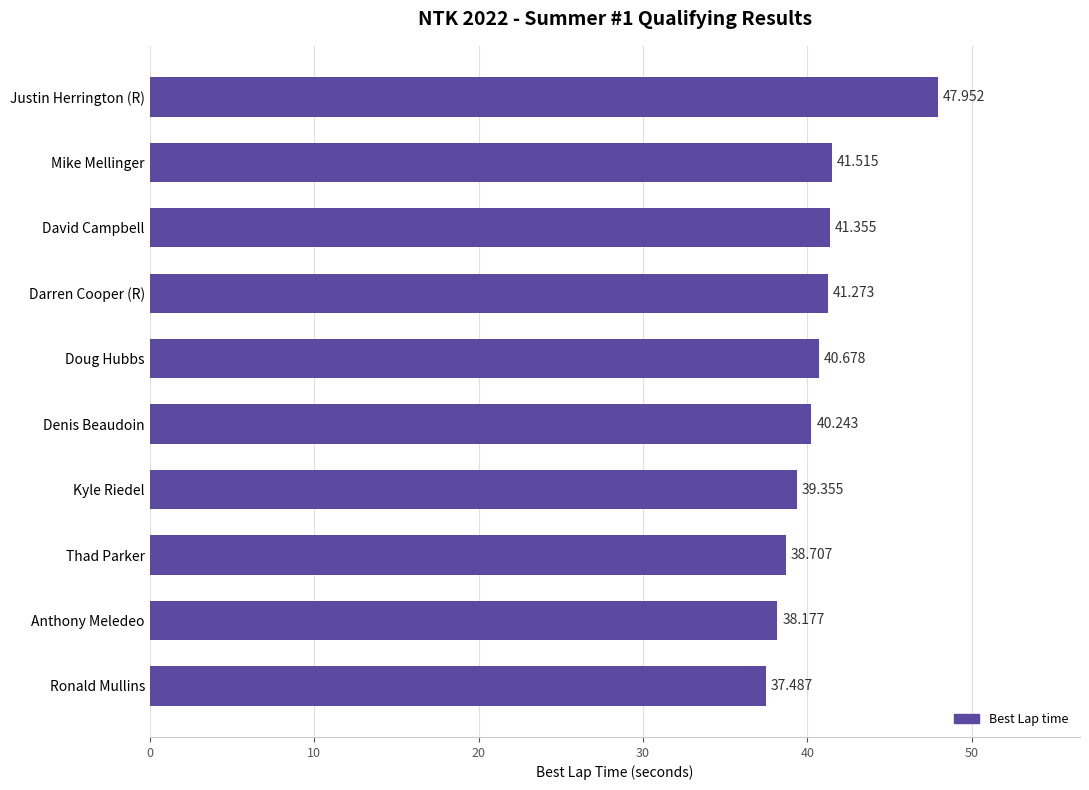

Does the chart contain any negative values?

No